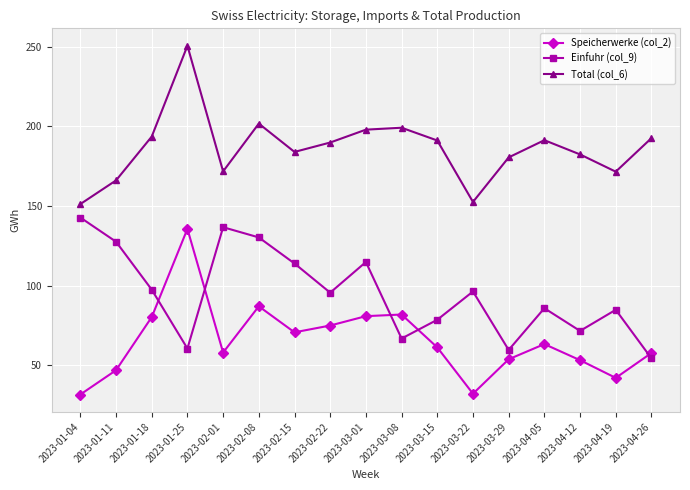

What is the greatest value displayed?

250.5